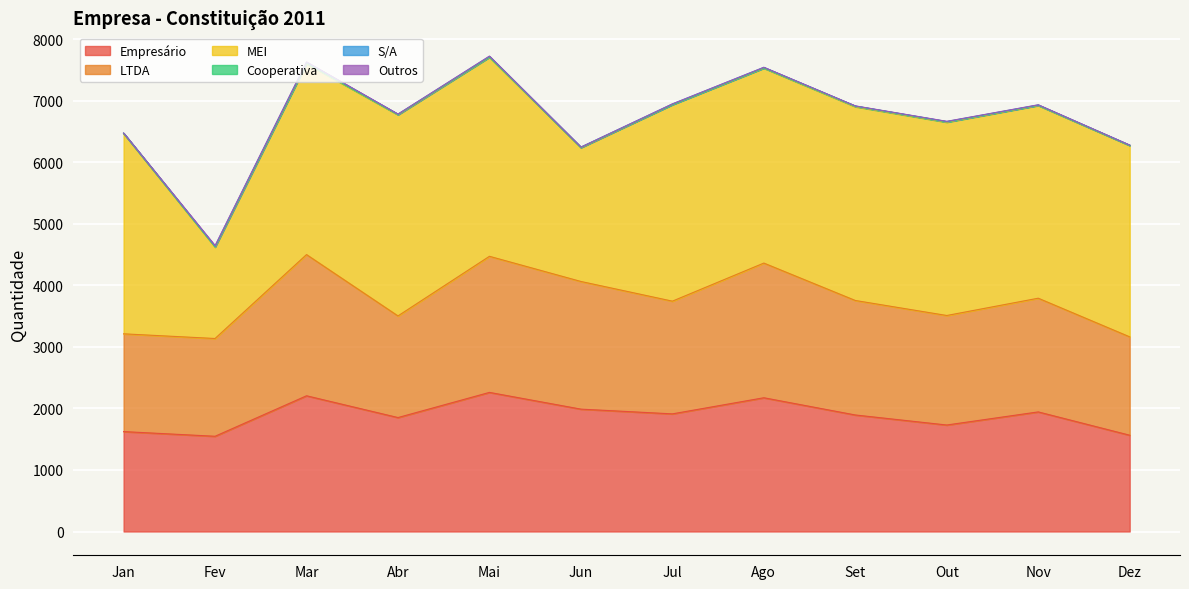

How many values in the Empresário series are below 1912?

6